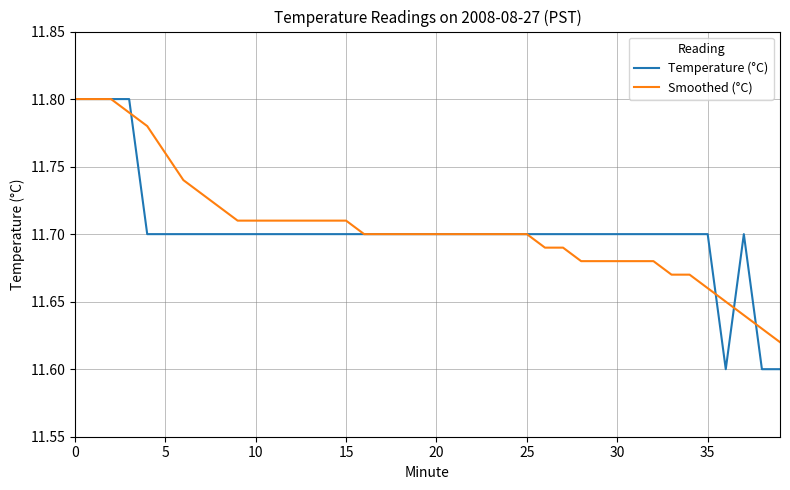

What are all the series names shown in the legend?

Temperature (°C), Smoothed (°C)